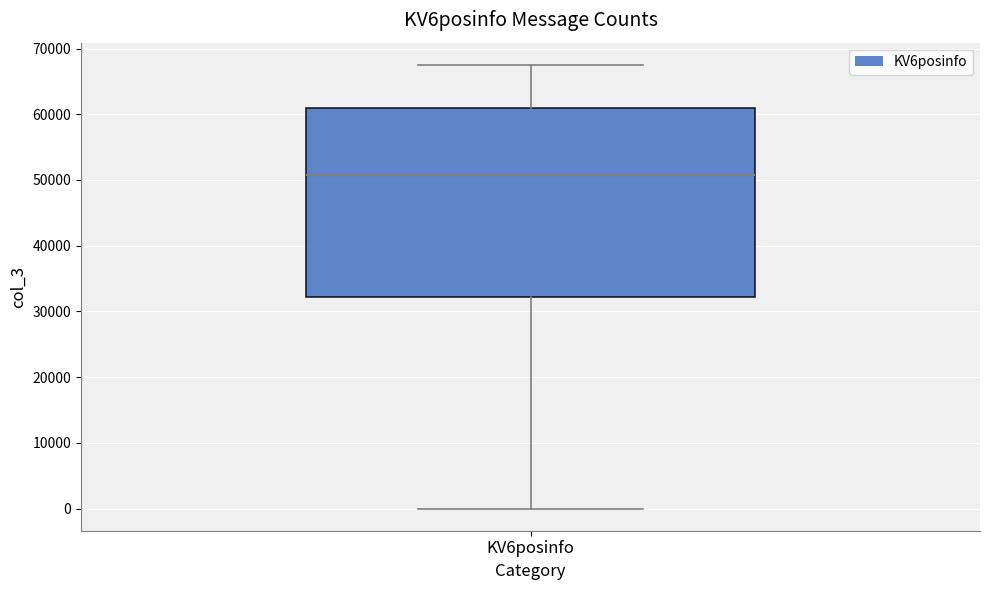

Transcribe this box plot: give where the median line is, the range the box spans, and where the two whiskers end, as read against the y-axis. The values are not printed on the chart, so give them approximately, as read against the axis.

median 51000, box 32000 to 61000, whiskers 0 to 68000